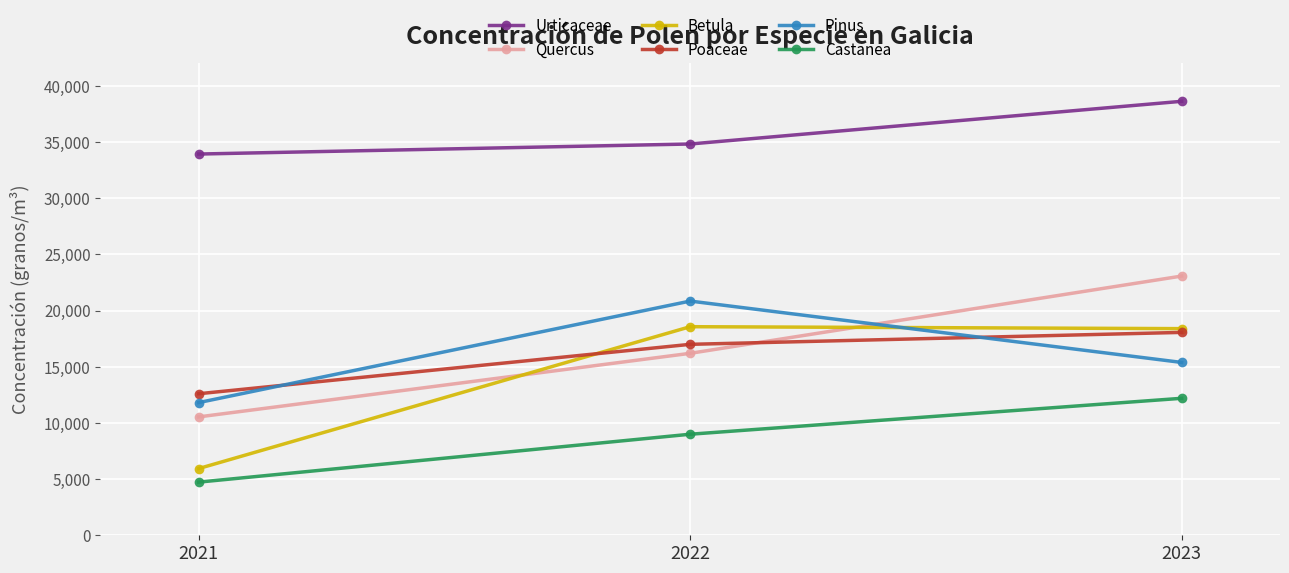

At which category is the sum across all series the highest?

2023